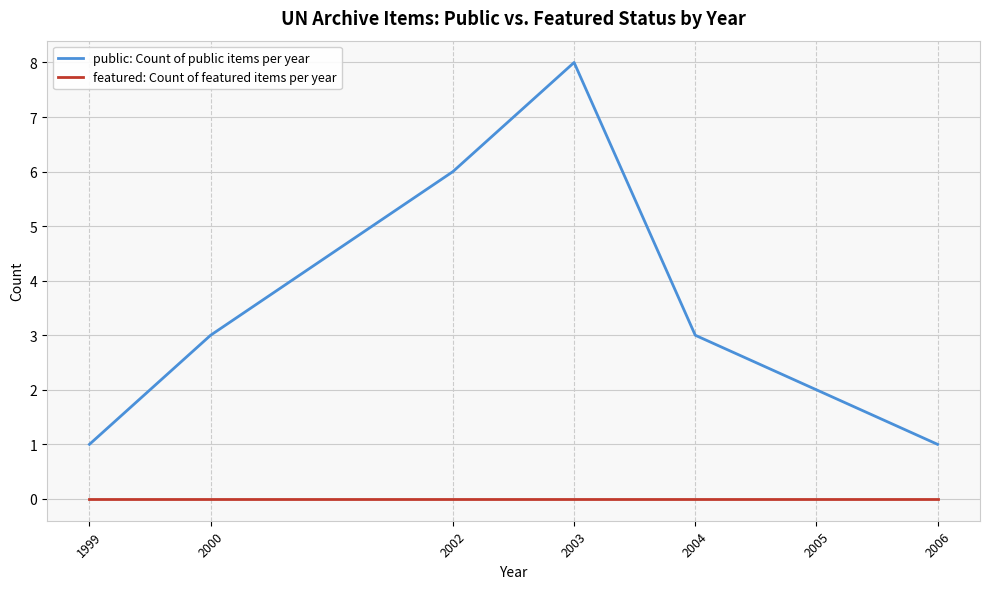

The featured: Count of featured items per year series shows 0 at 2003. True or false?

True